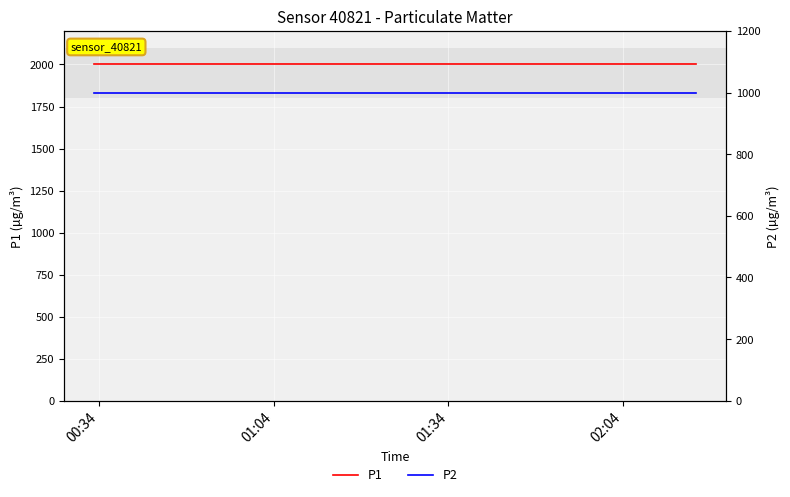

What are all the series names shown in the legend?

P1, P2